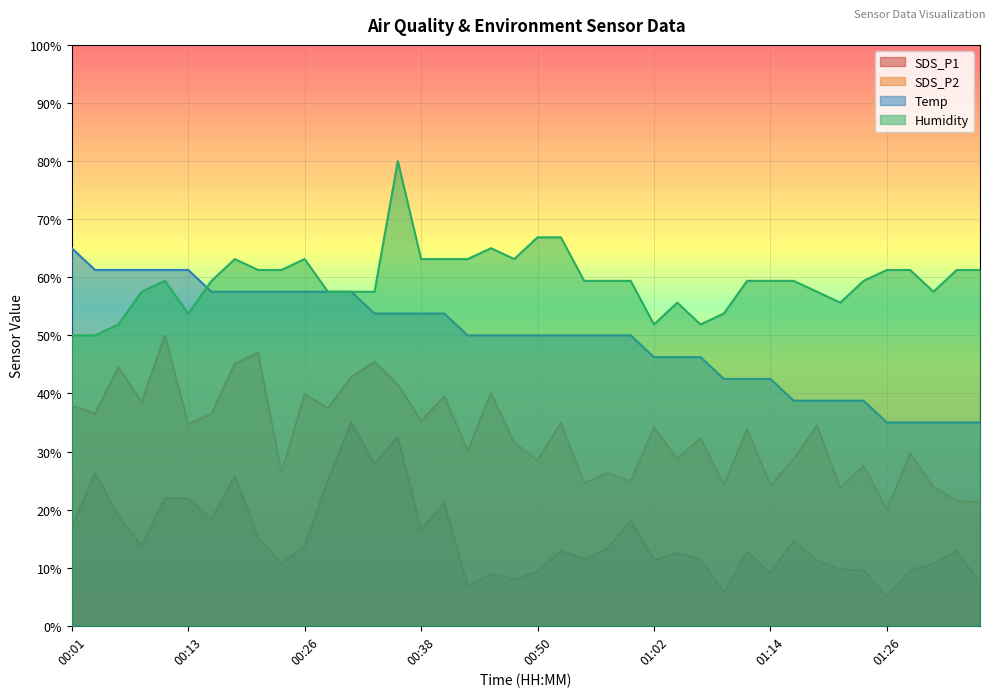

How many lines are shown in the chart?

4